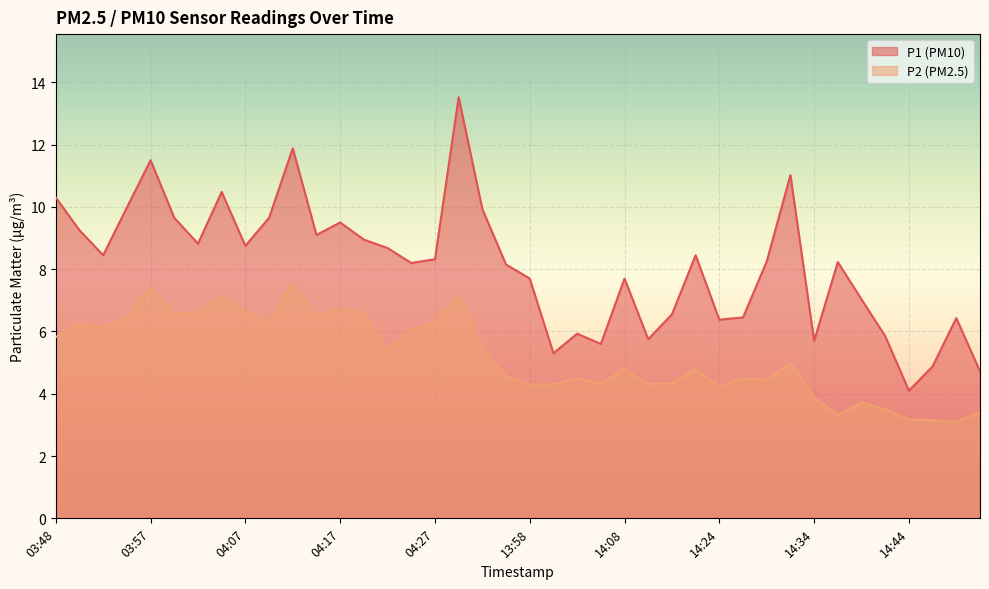

What is the label of the 4th point from the left?

03:55